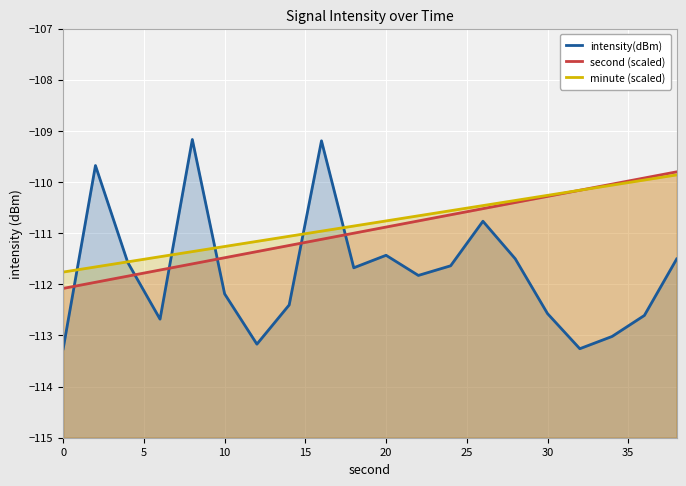

What are all the series names shown in the legend?

intensity(dBm), second (scaled), minute (scaled)